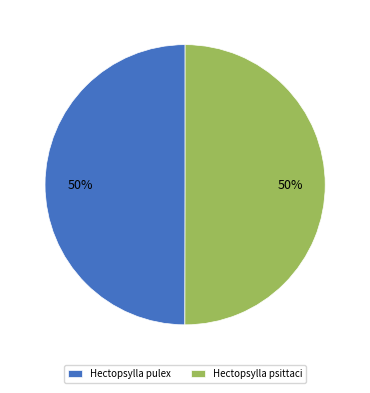

Is the sum of Hectopsylla pulex and Hectopsylla psittaci greater than half?

Yes